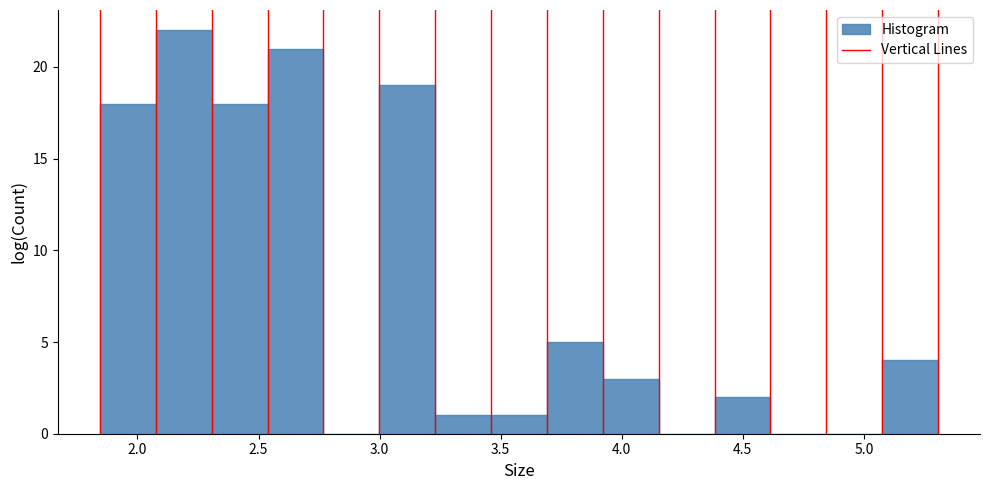

Reading left to right, transcribe this chart: for each bar, give the range it covers on the x-axis and its height. Neither the bar edges nor the heights are printed on the chart, so give them approximately, as read against the axes.

1.85 to 2.10: 18
2.10 to 2.30: 22
2.30 to 2.55: 18
2.55 to 2.75: 21
2.75 to 3.00: 0
3.00 to 3.25: 19
3.25 to 3.45: 1
3.45 to 3.70: 1
3.70 to 3.90: 5
3.90 to 4.15: 3
4.15 to 4.40: 0
4.40 to 4.60: 2
4.60 to 4.85: 0
4.85 to 5.10: 0
5.10 to 5.30: 4